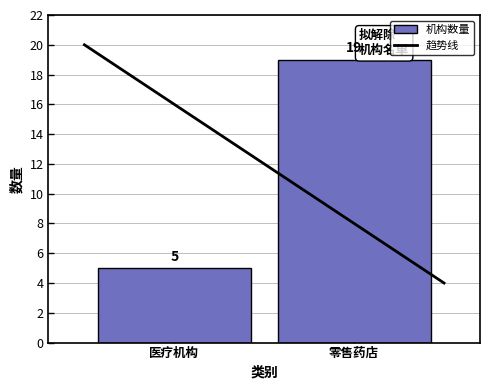

Reading left to right, what are all the values shown in this chart?

医疗机构=5	零售药店=19